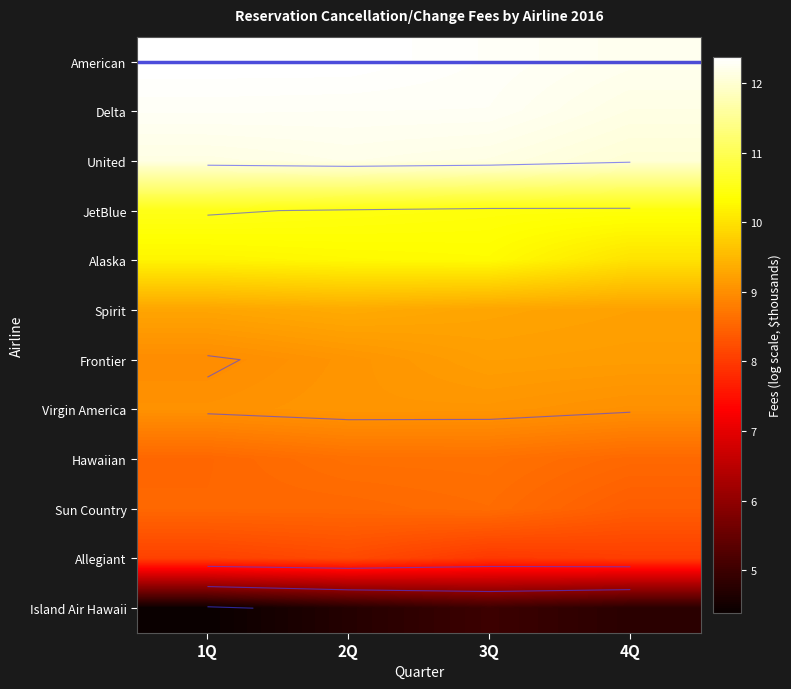

List the series in order of their peak value, highest first.

American, Delta, United, JetBlue, Alaska, Spirit, Frontier, Virgin America, Hawaiian, Sun Country, Allegiant, Island Air Hawaii